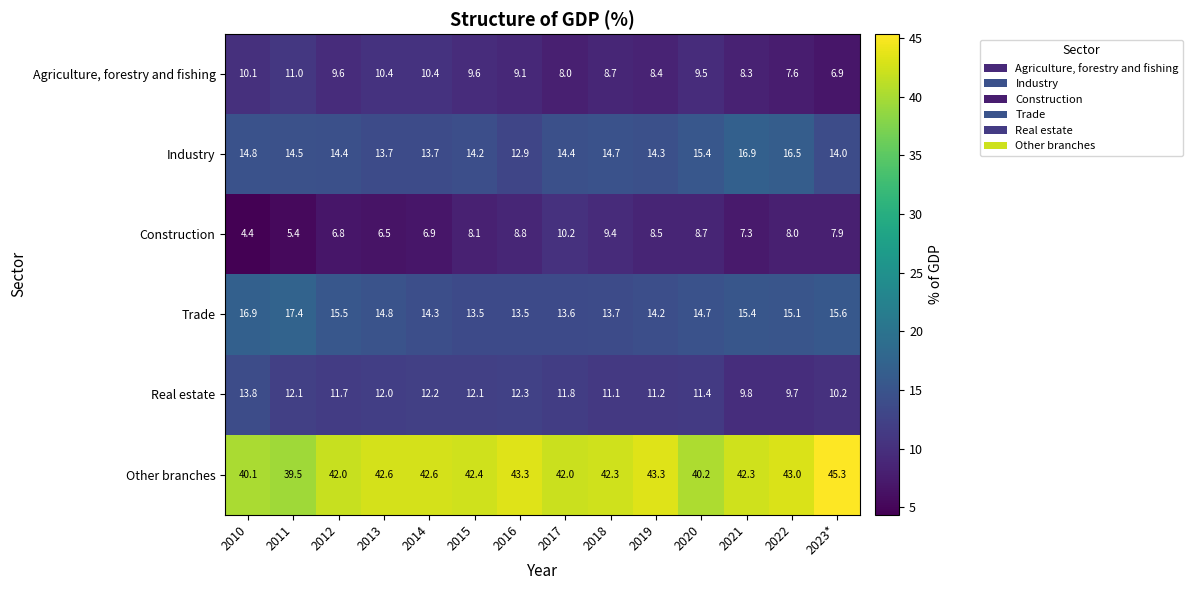

What is the total value across all series at 2018?

99.9